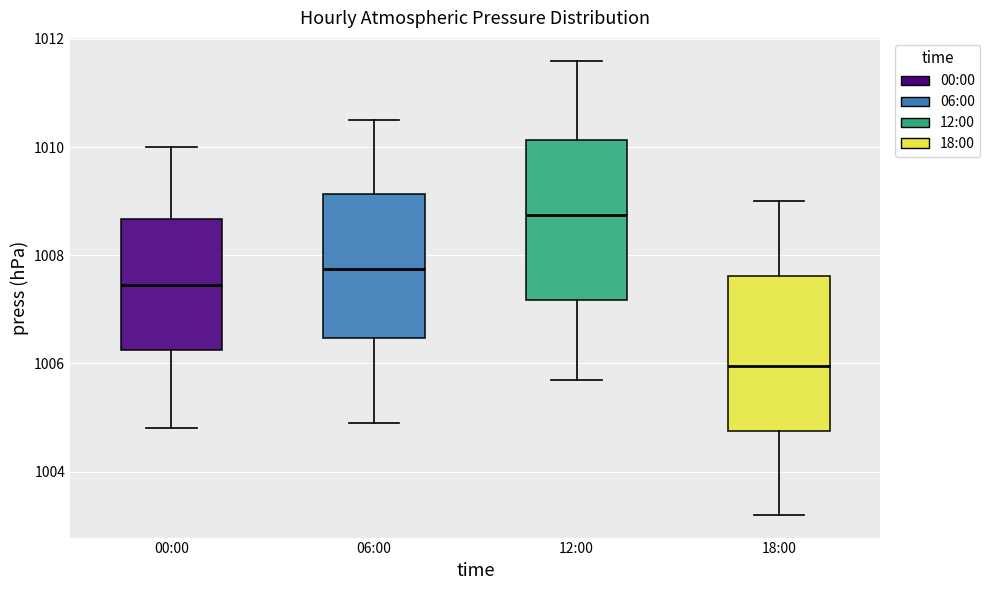

Which box's median line is the highest?

12:00